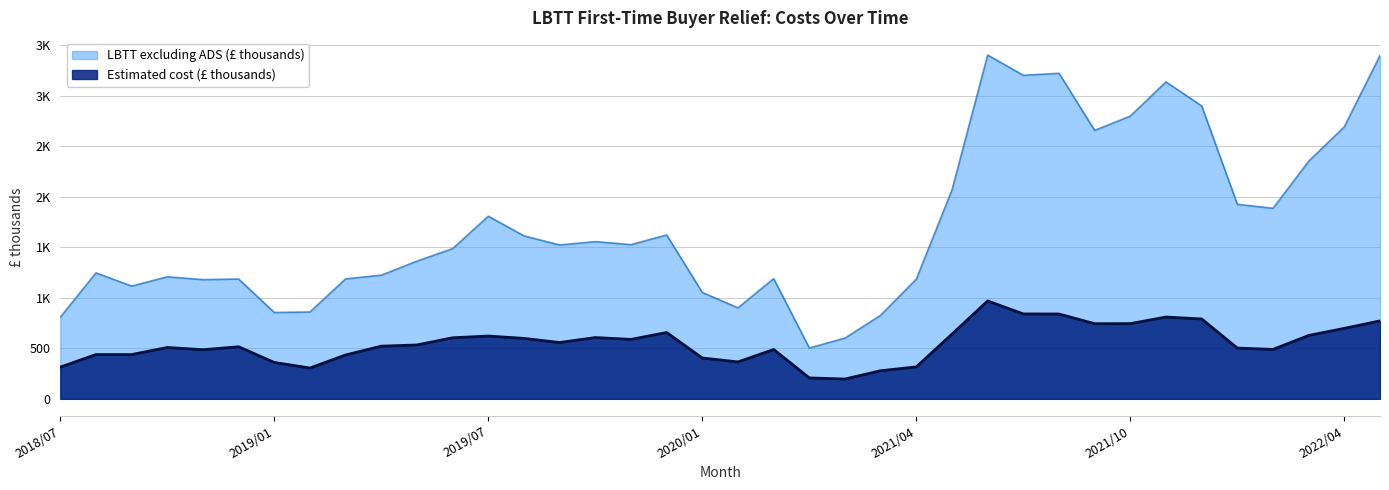

Which label corresponds to the smallest value in the chart?

2020/05